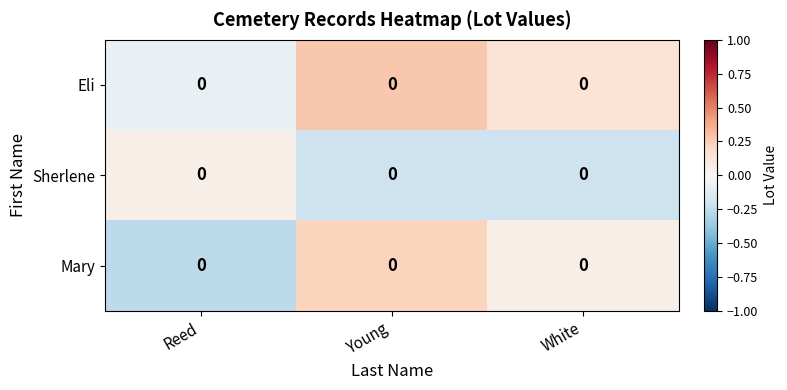

Which series has the largest total across all categories?

Eli